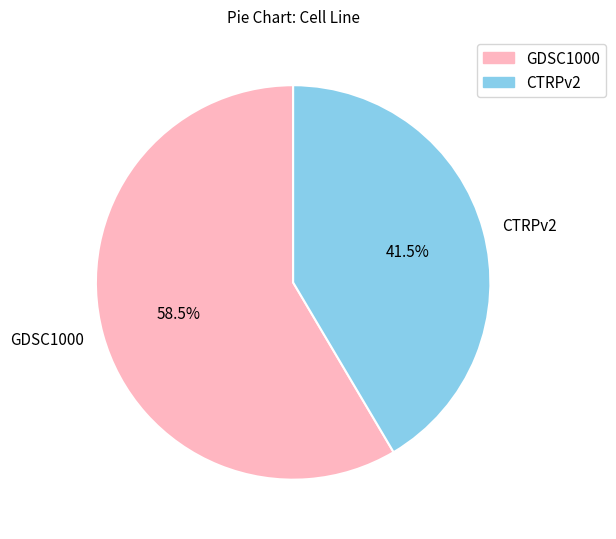

Which slice is the smallest?

CTRPv2